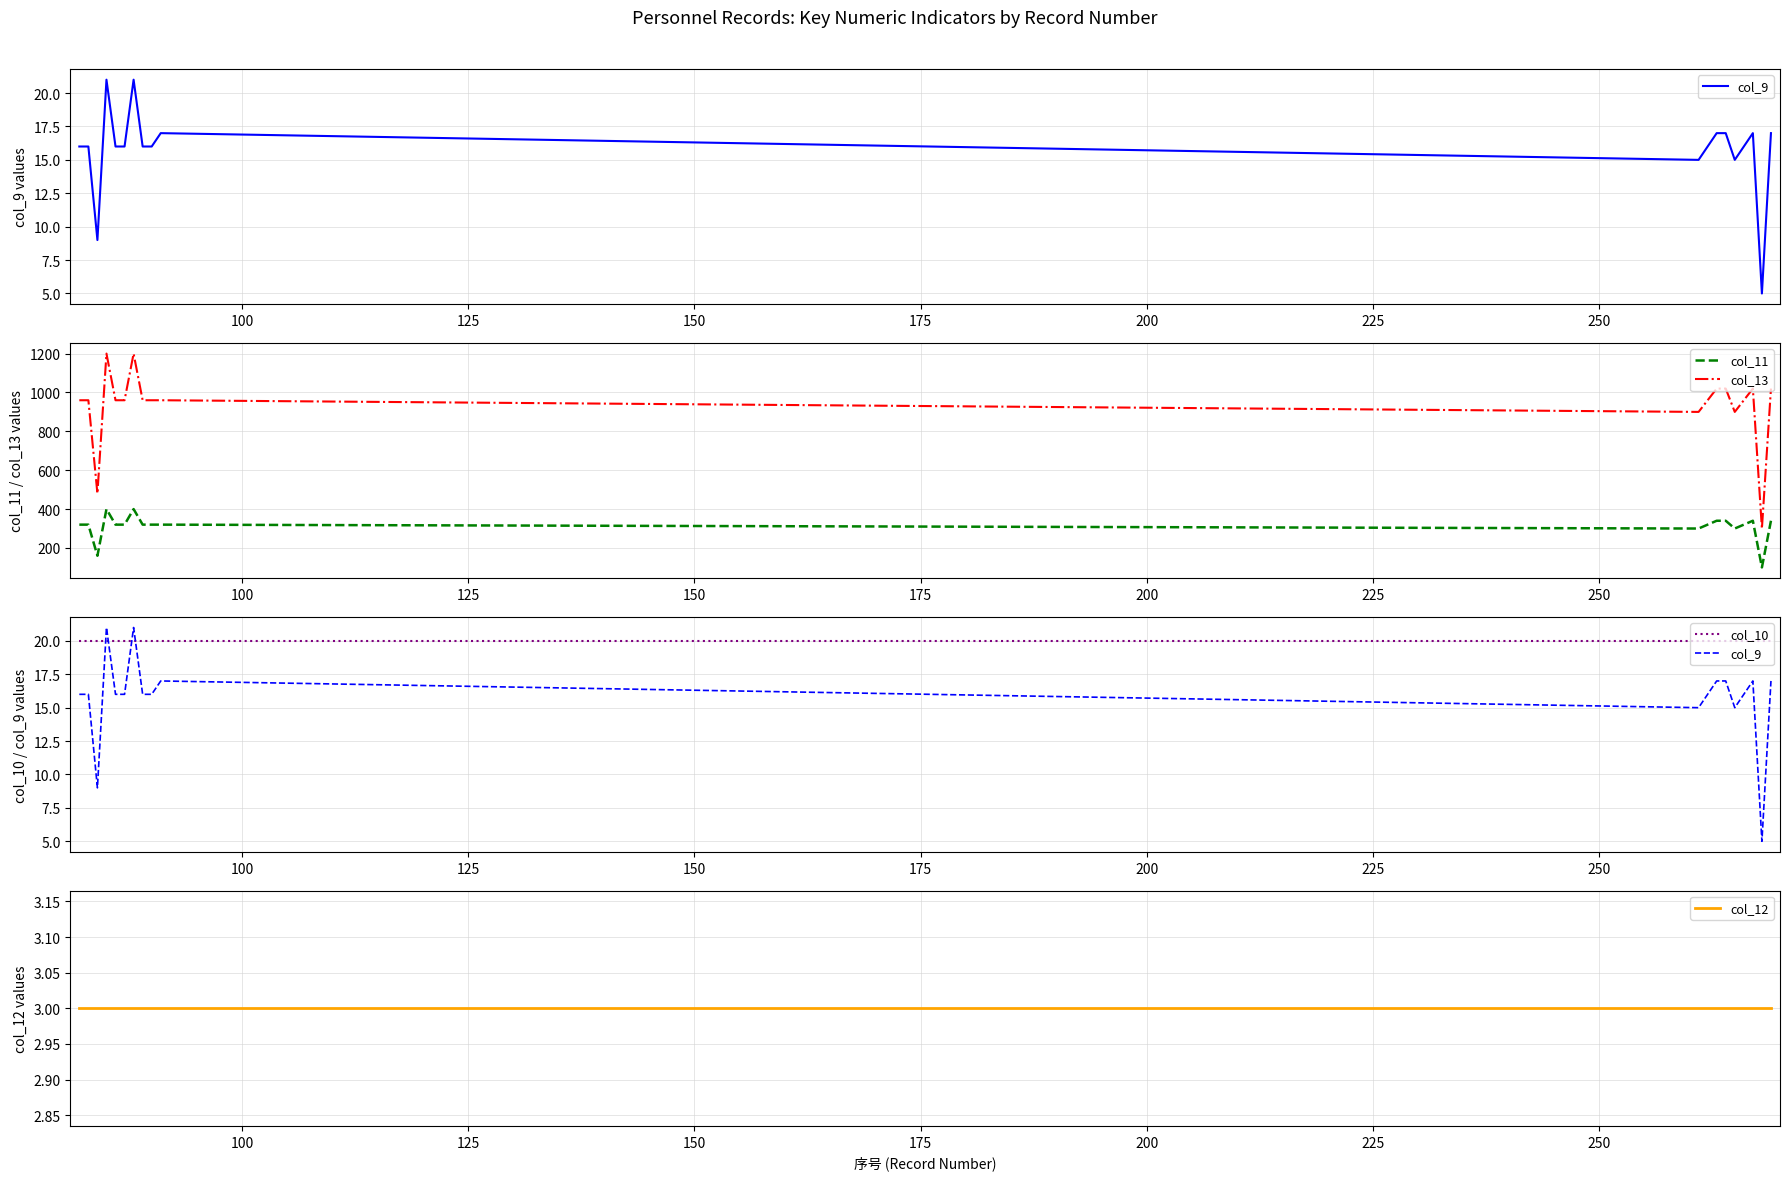

How many lines are shown in the chart?

5